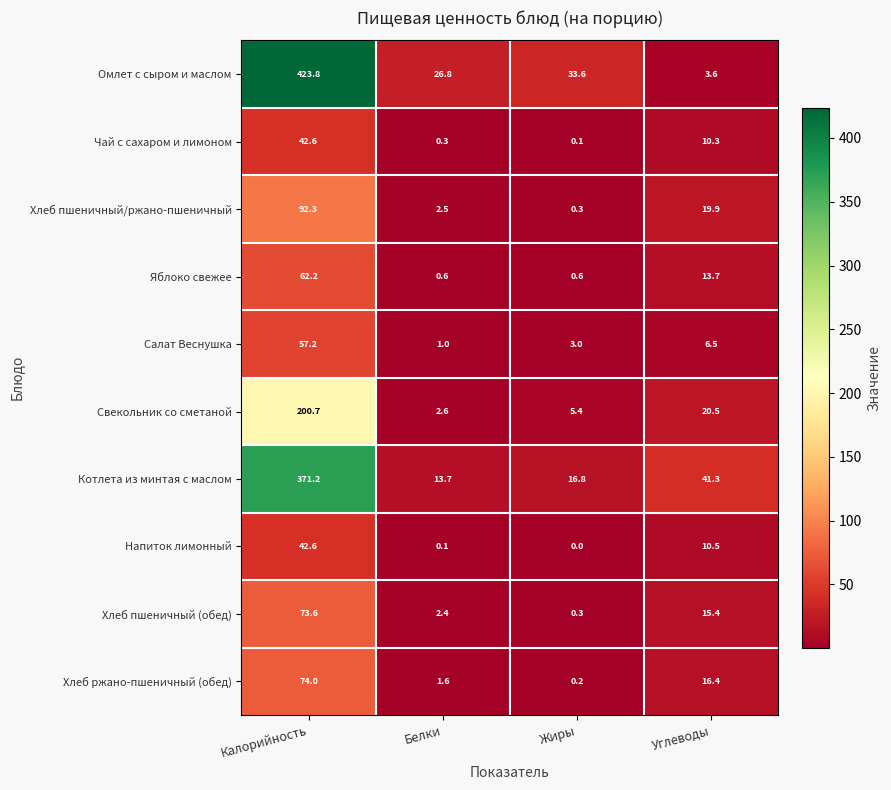

What is the sum of the Яблоко свежее values at Белки and Калорийность?

62.8